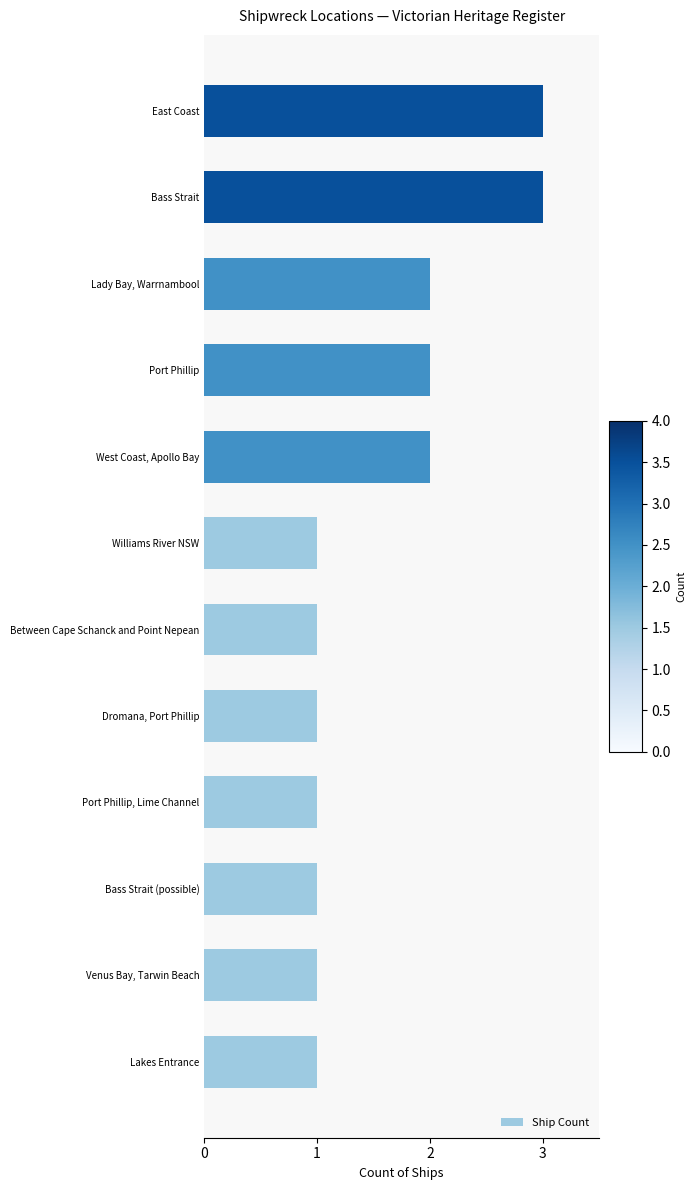

What is the difference between the second highest and minimum values?

2